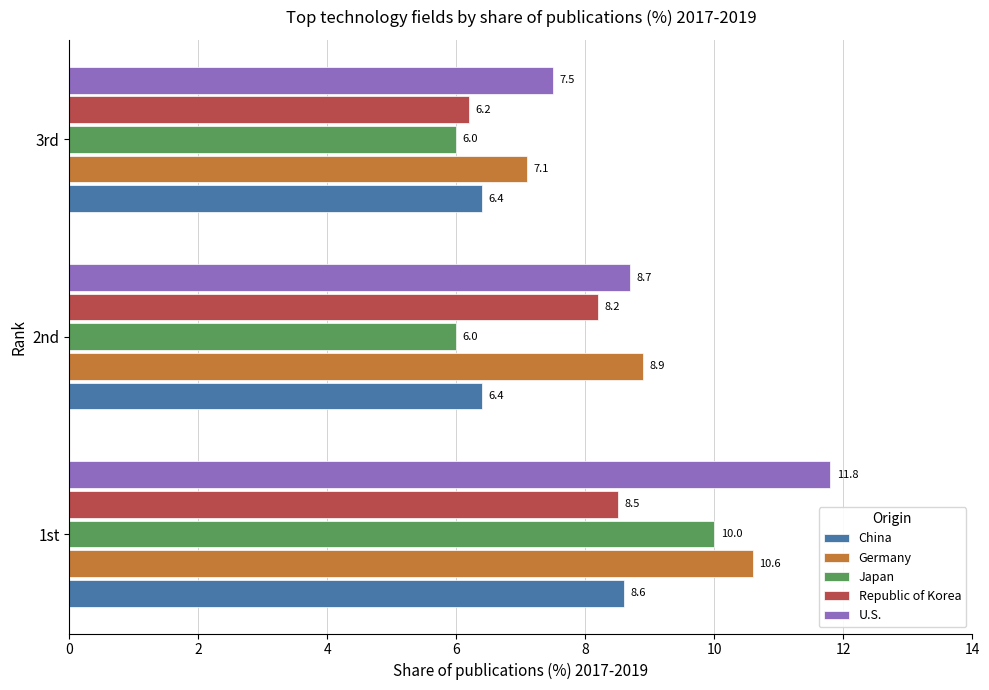

Between 2nd and 3rd, which series saw the biggest shift?

Republic of Korea